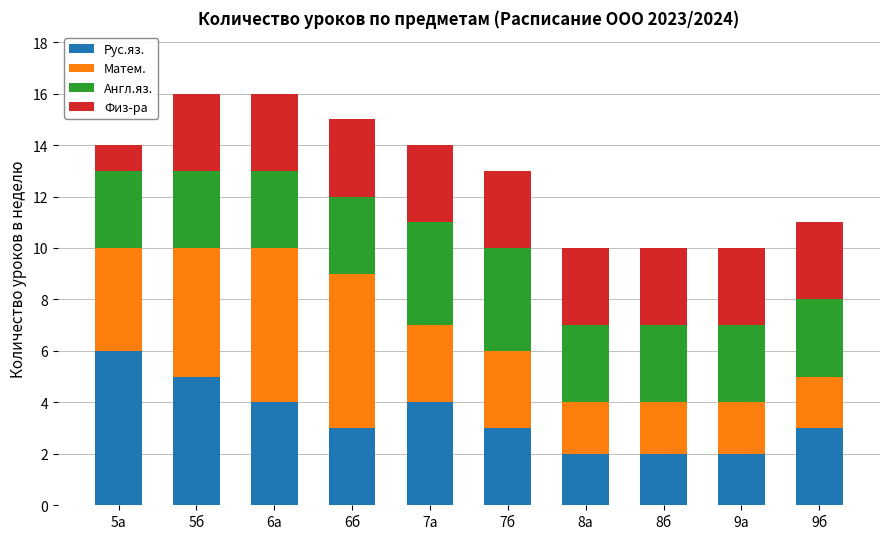

What is the average value of the Рус.яз. series?

3